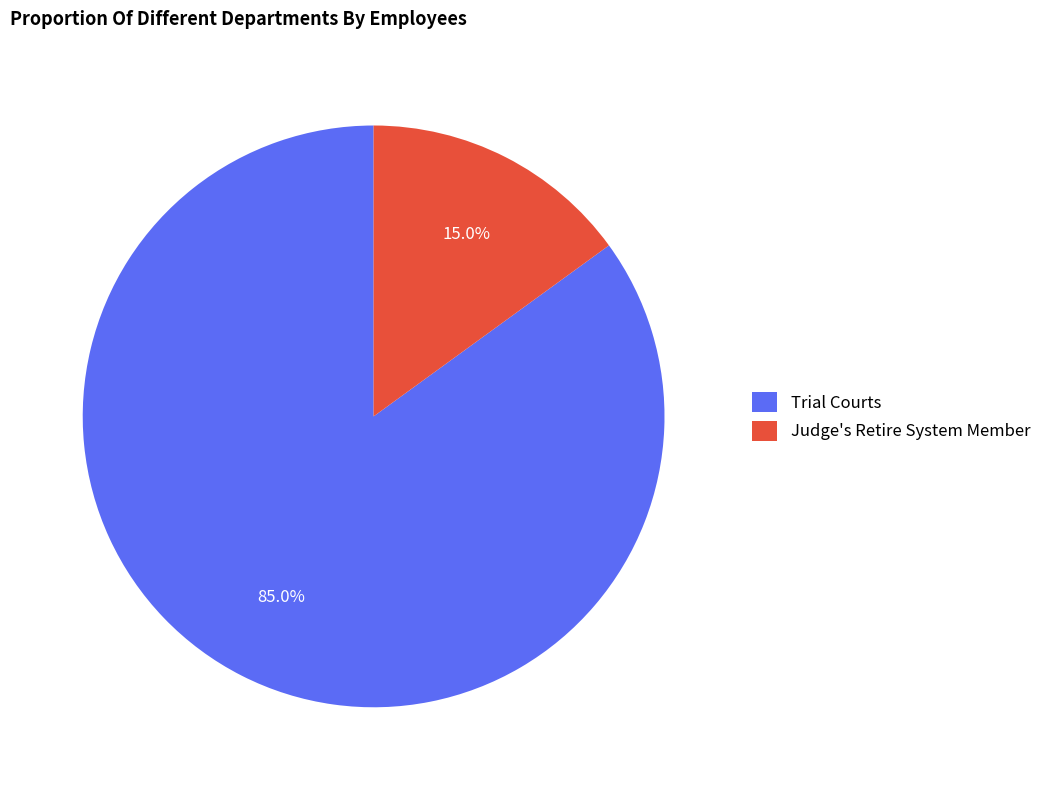

How many slices are in this pie chart?

2